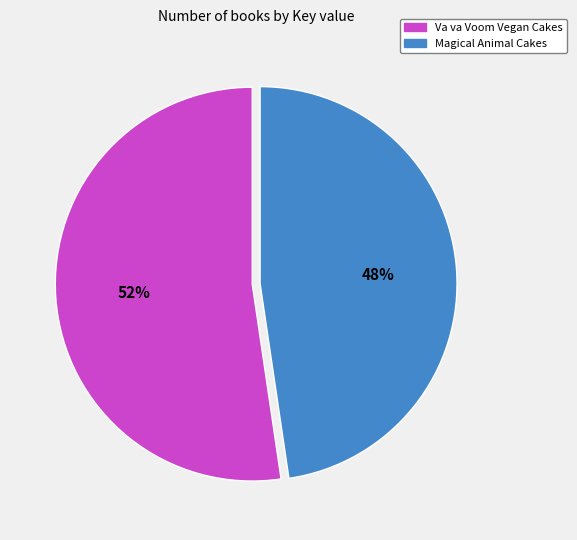

What is the majority slice?

Va va Voom Vegan Cakes